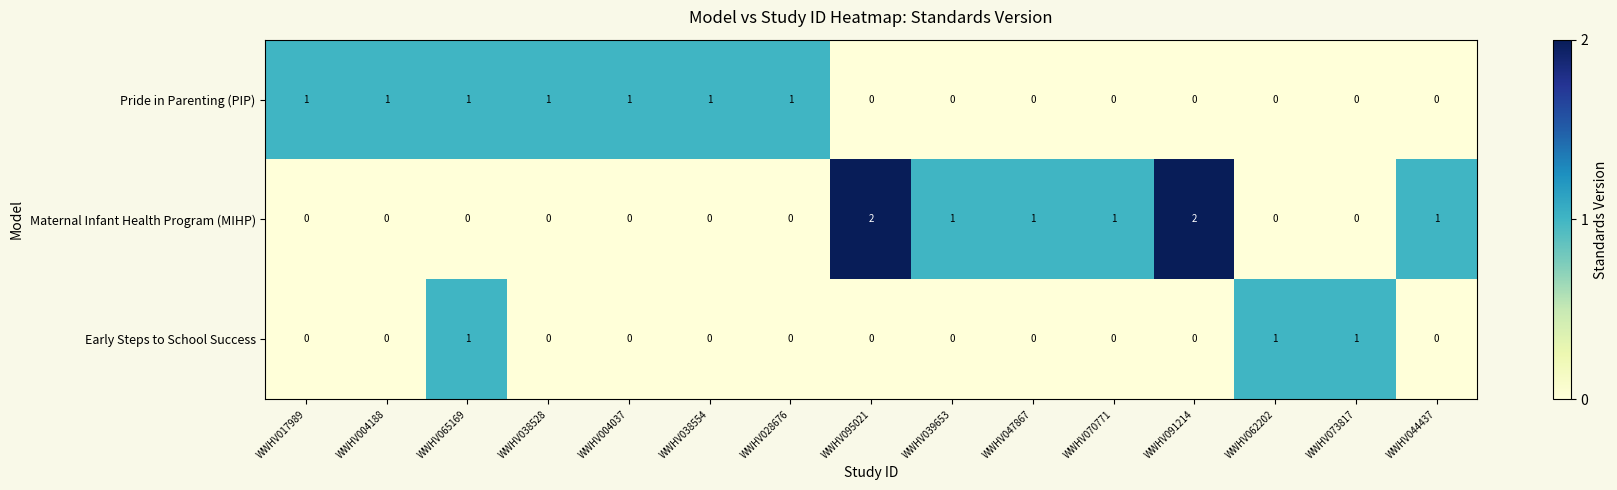

List the series in order of their overall mean, highest first.

Maternal Infant Health Program (MIHP), Pride in Parenting (PIP), Early Steps to School Success